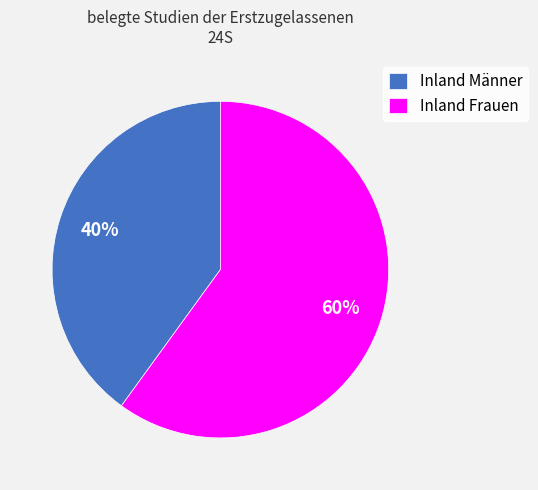

Is there any slice that represents more than half of the pie?

Yes